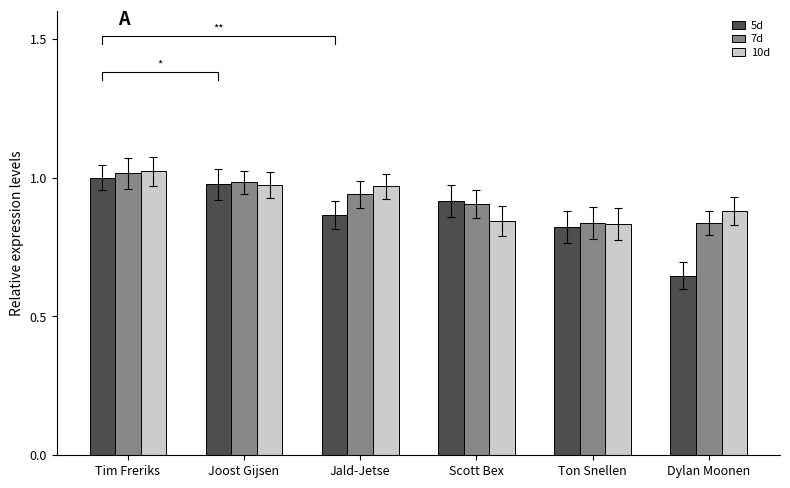

Rank the series at Scott Bex from highest to lowest value.

5d, 7d, 10d